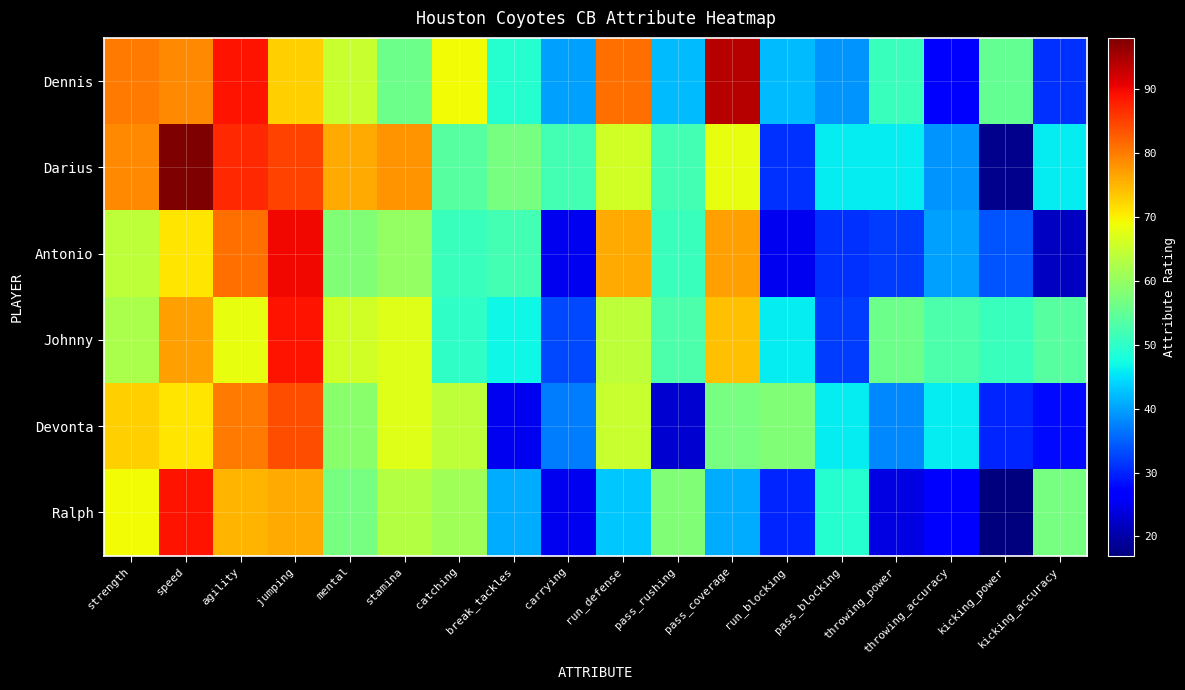

How many data points does each series have?

18